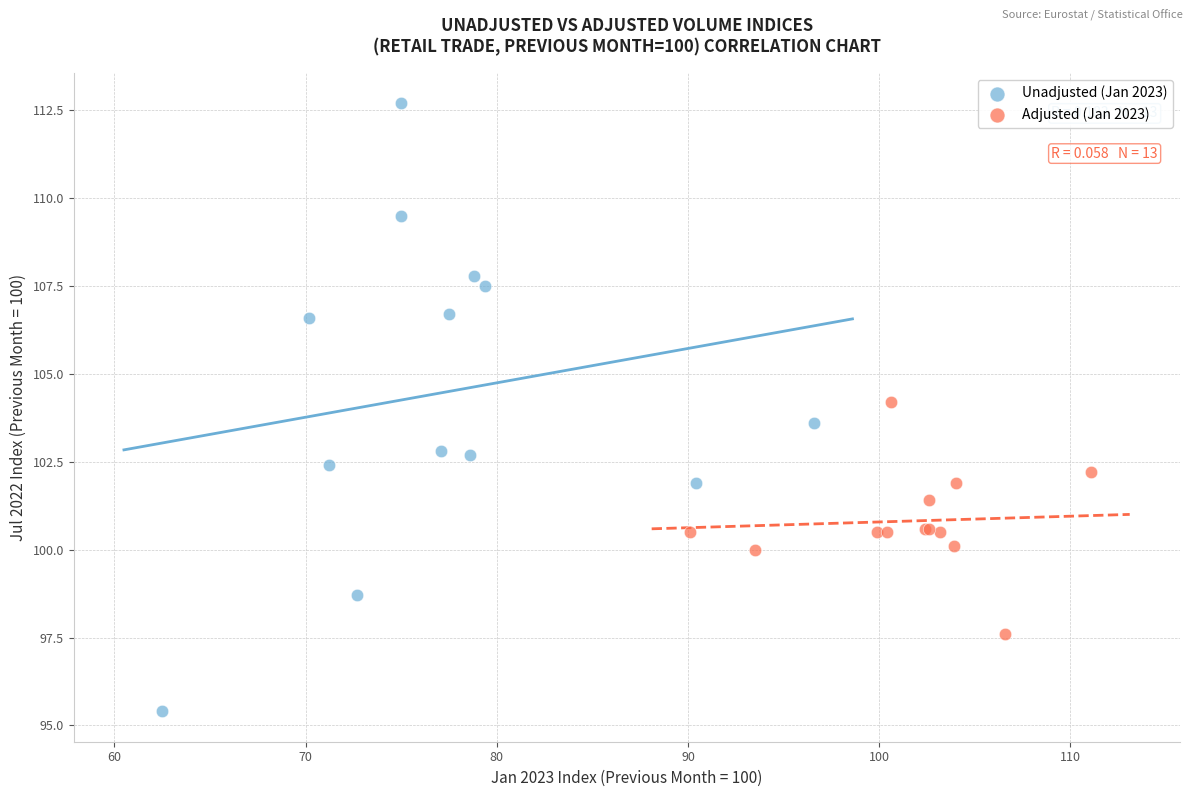

What are all the series names shown in the legend?

Unadjusted (Jan 2023), Adjusted (Jan 2023)